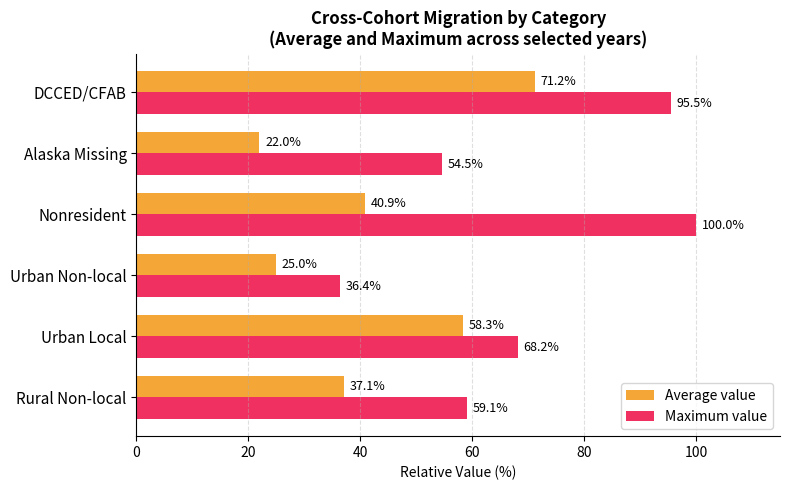

At how many categories does at least one series exceed 29?

6